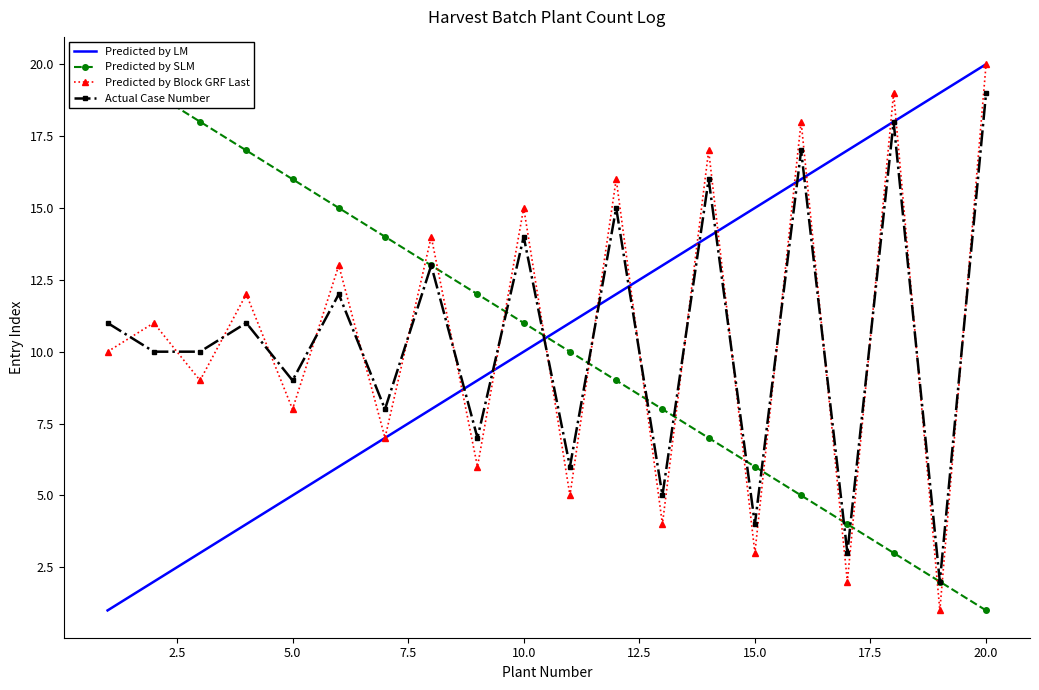

The value of Actual Case Number at 10.0 is 14. True or false?

True